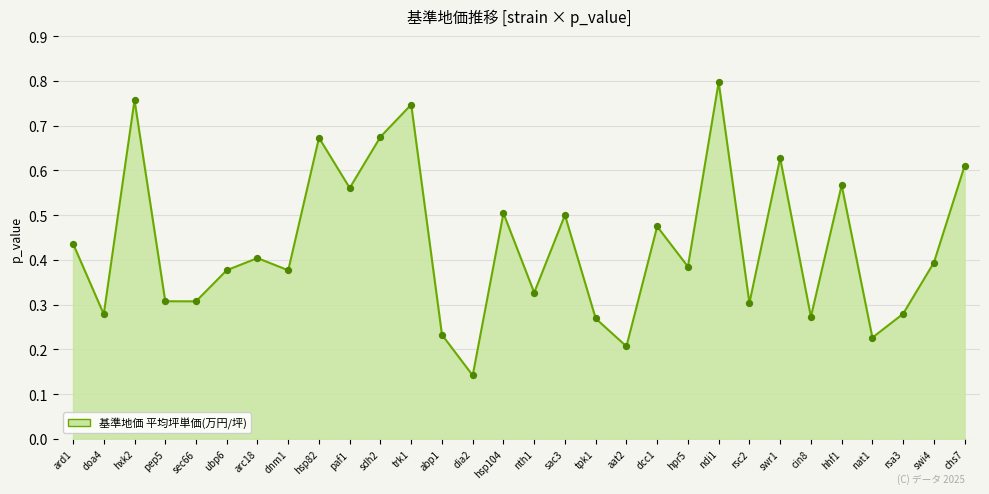

Which has a higher value, aat2 or paf1?

paf1